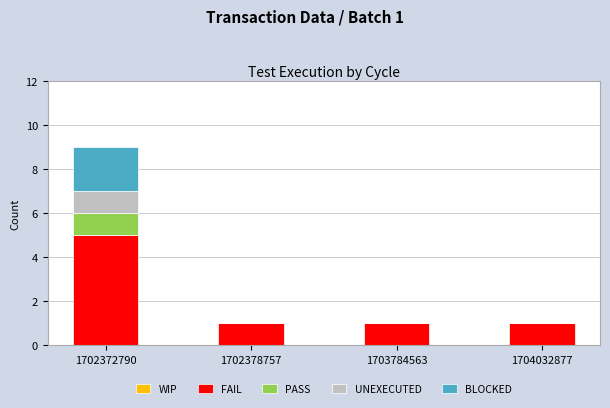

Are the bars grouped side by side (vs. stacked)?

No